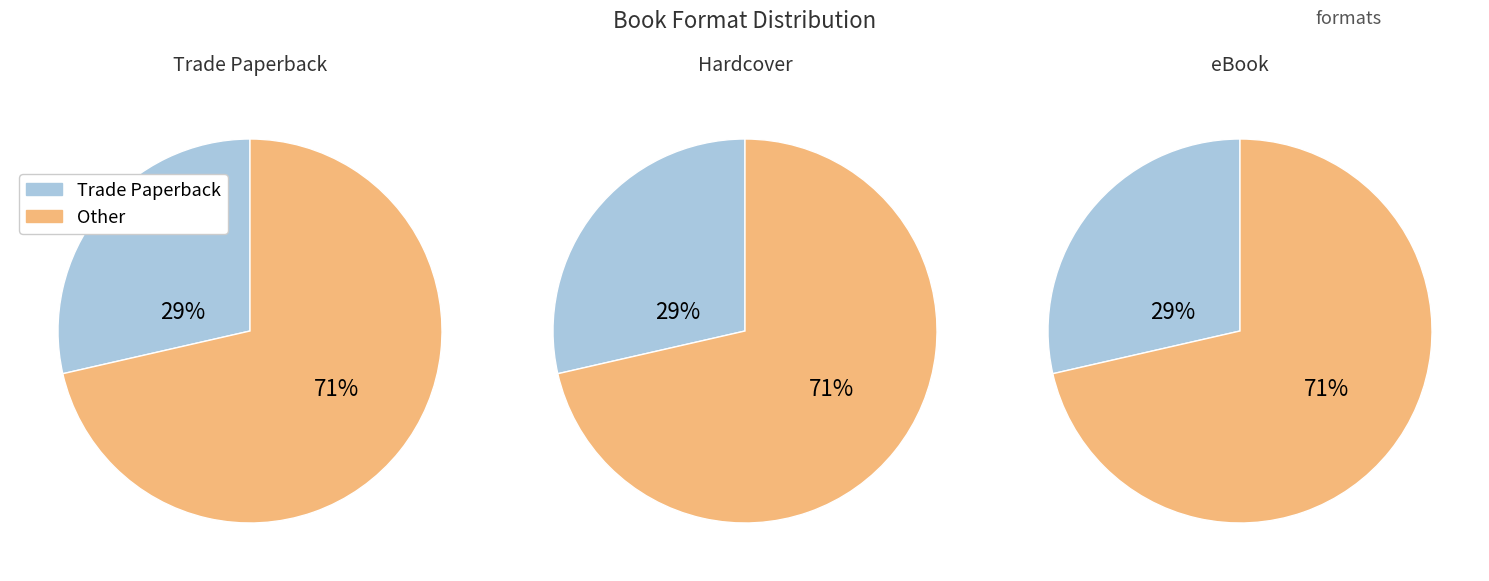

What is the ratio of the value at Hardcover to the value at eBook?

1.0